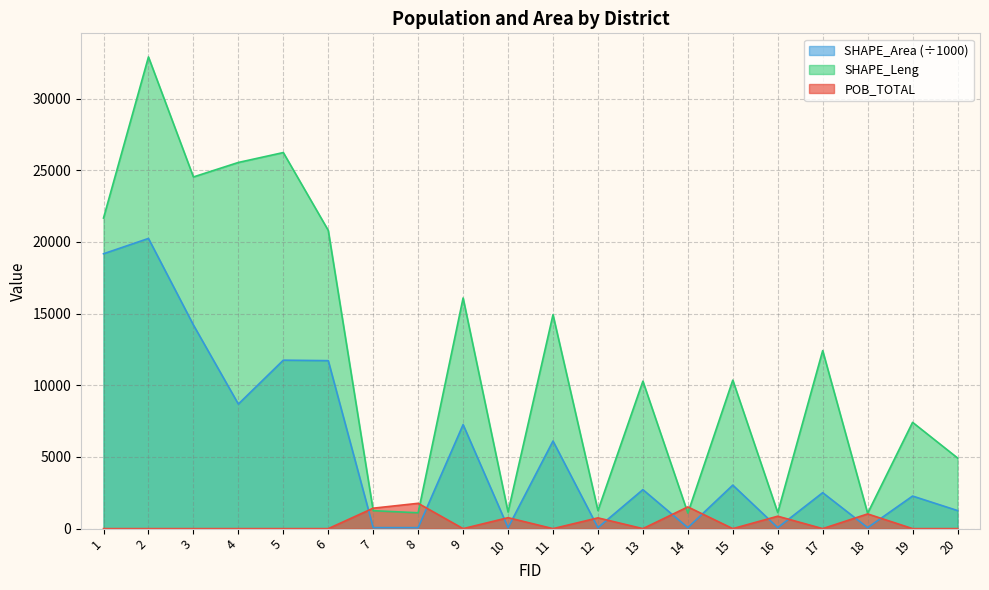

True or false: SHAPE_Area and SHAPE_Leng intersect in this chart.

False